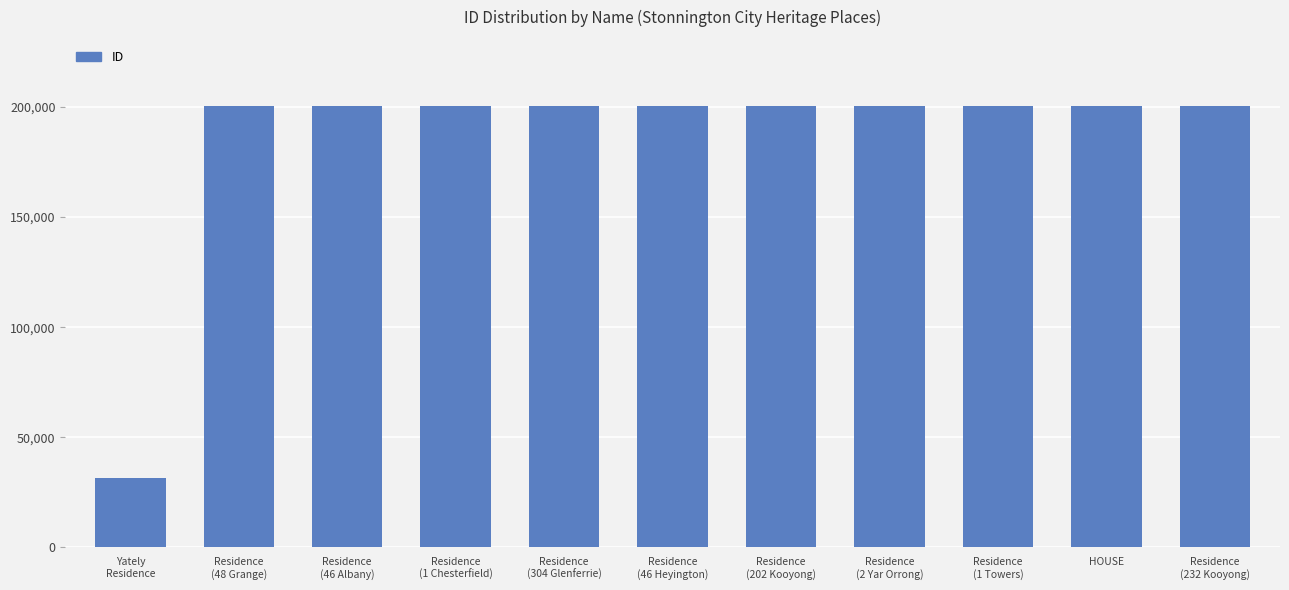

Which category has the lowest value across all series?

Yately
Residence